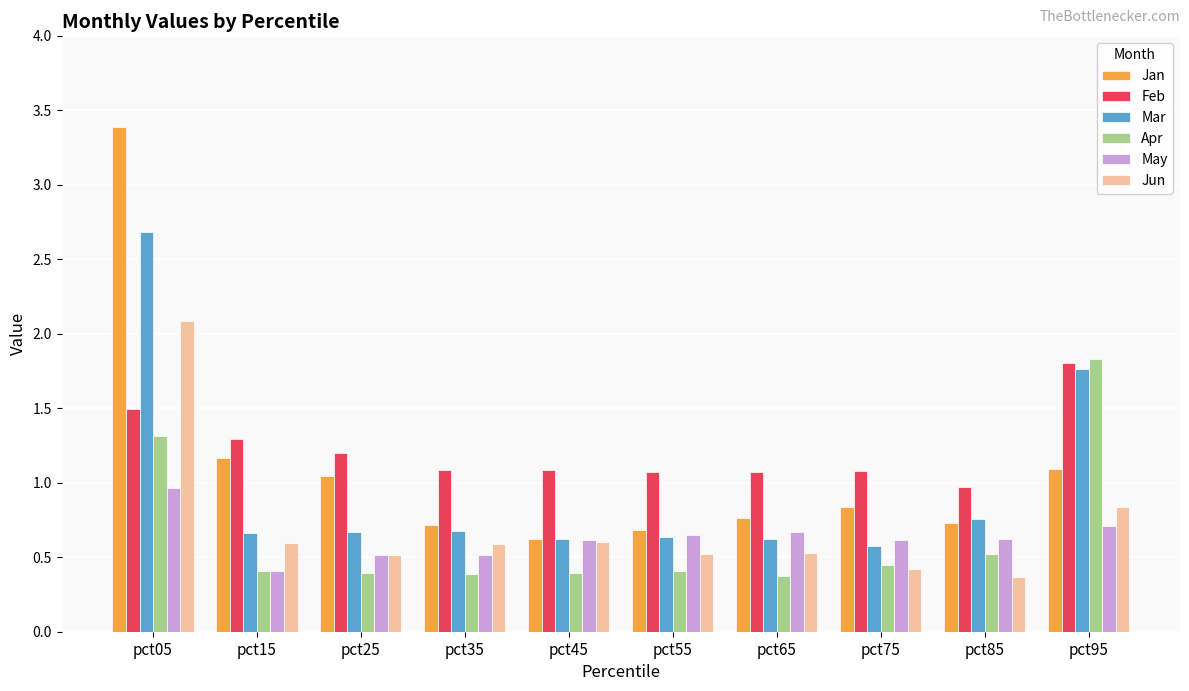

At how many categories does at least one series exceed 2?

1